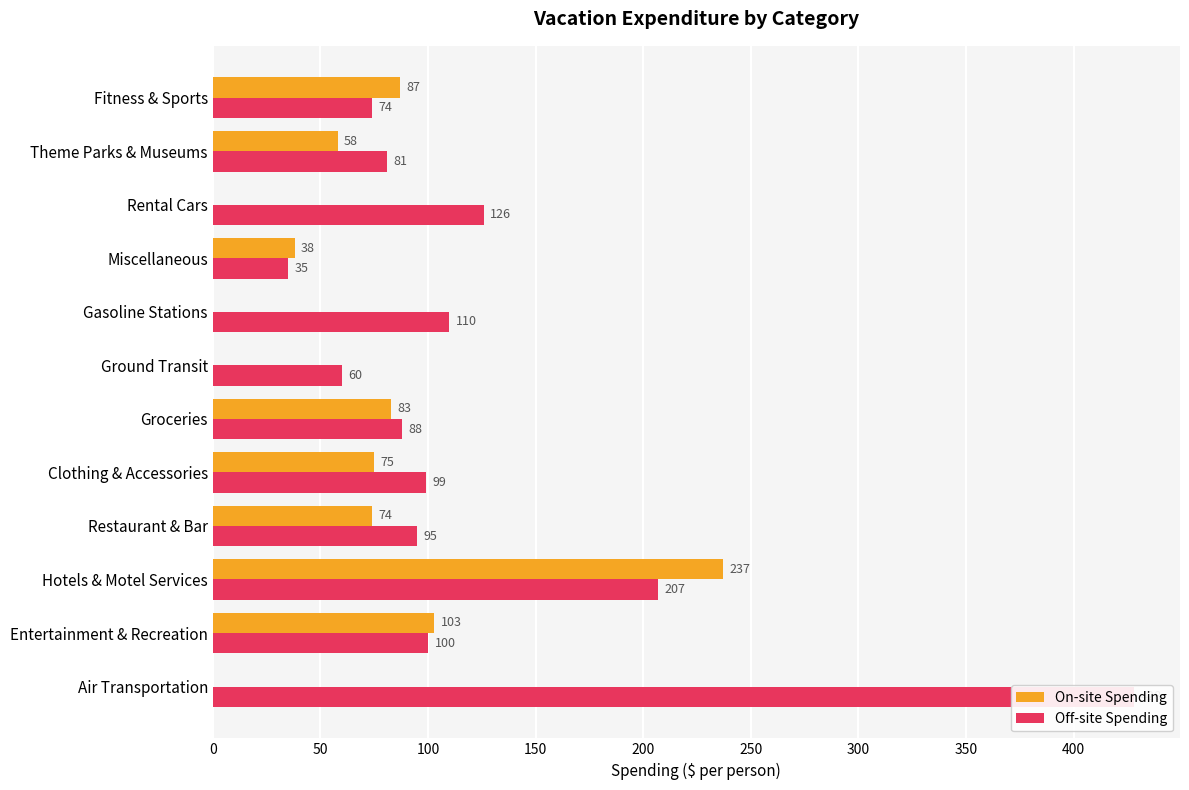

Which series has the largest total across all categories?

Off-site Spending